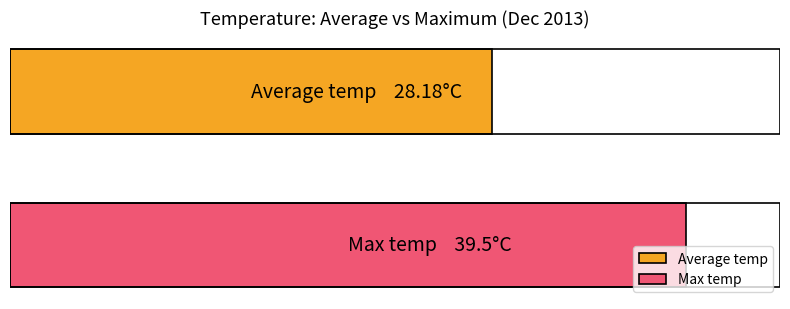

The value of Average temp at 18:00 is 12.4. True or false?

False